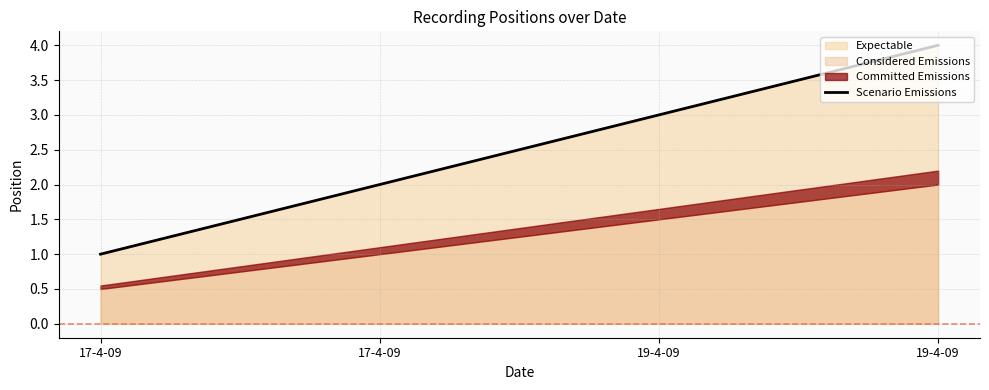

True or false: the data has more than 0 interior local peaks.

False